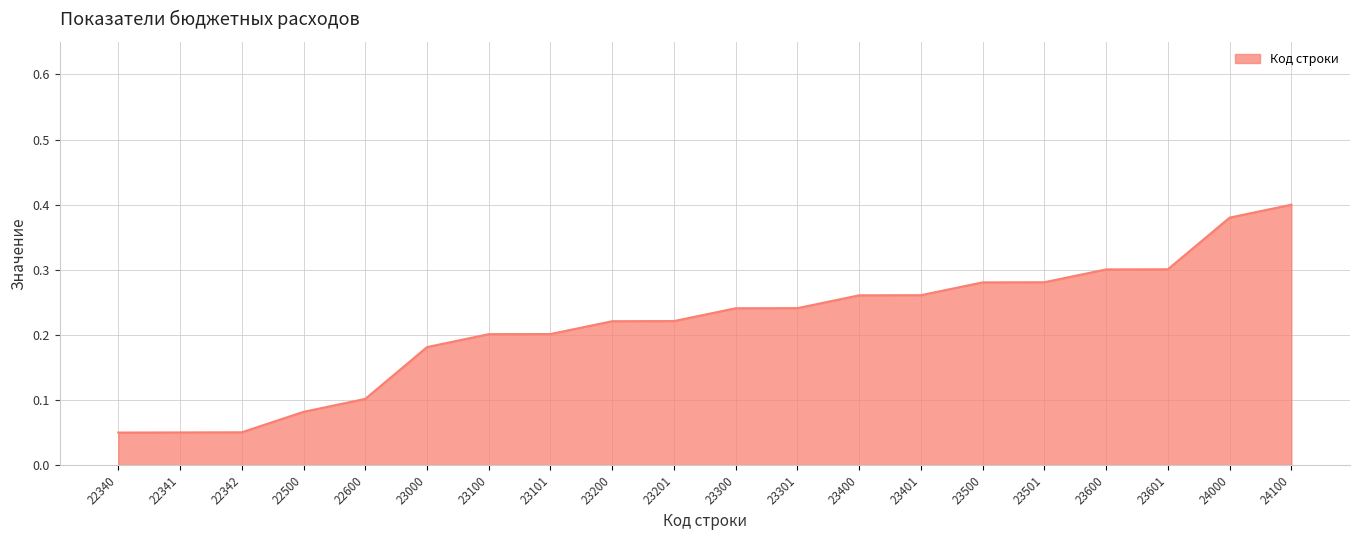

What is the change in value from 23101 to 23600?

+0.1